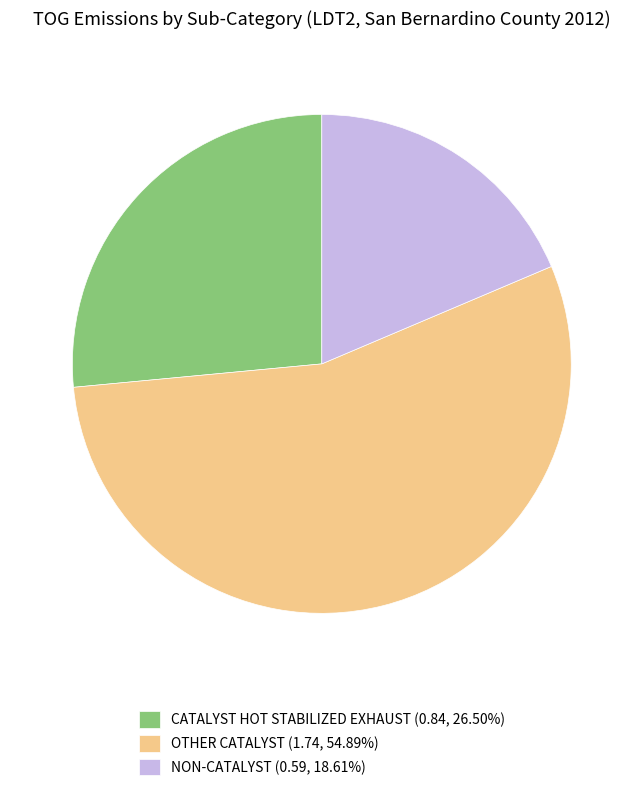

Do NON-CATALYST (0.59, 18.61%) and OTHER CATALYST (1.74, 54.89%) together represent more than half of the pie?

Yes